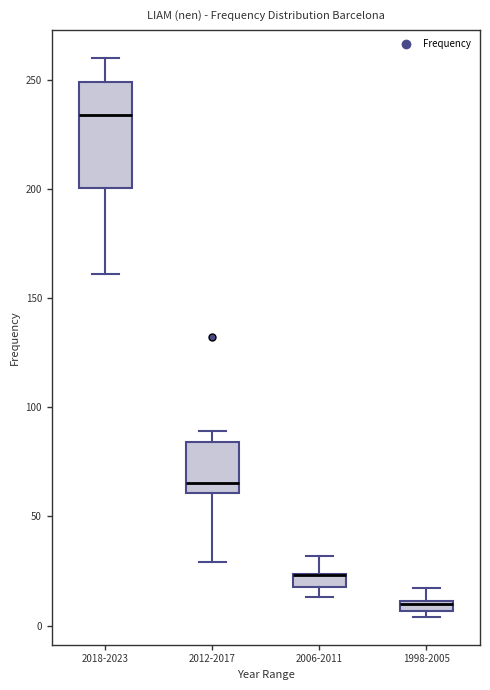

Which box is the tallest, from its lower edge to its upper edge?

2018-2023